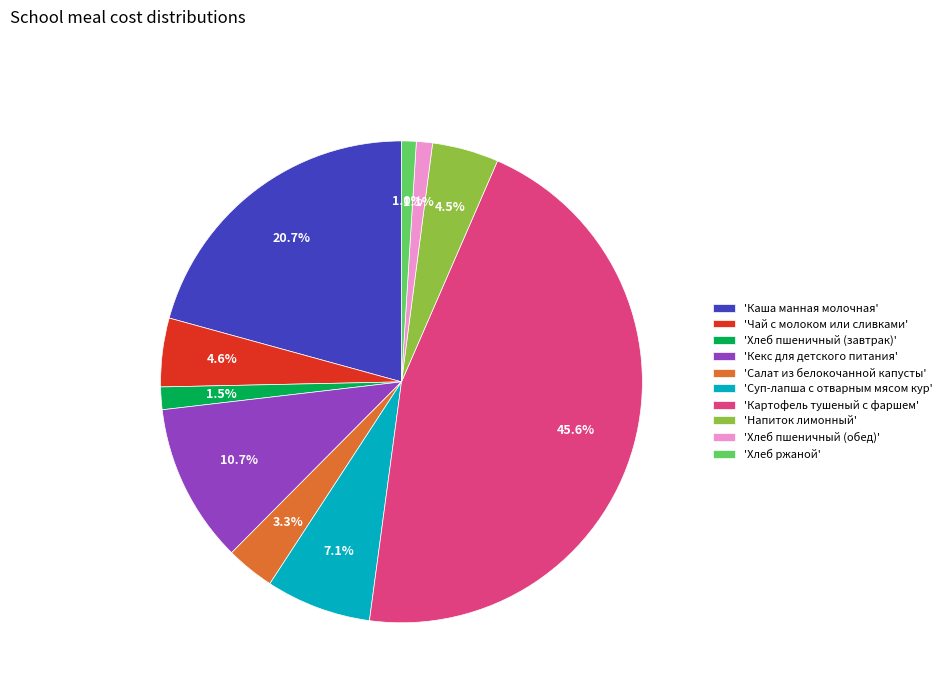

What is the largest slice in the pie chart?

'Картофель тушеный с фаршем'